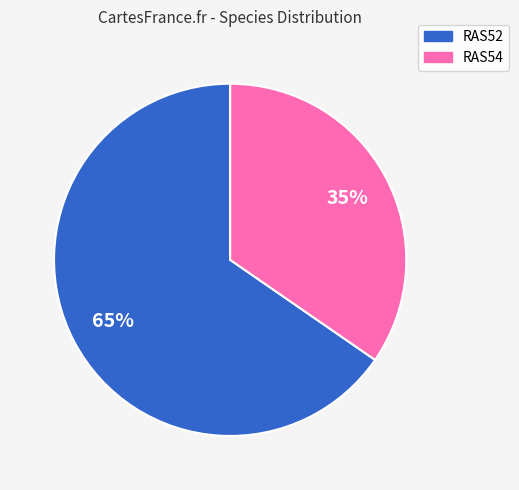

Approximately how many times larger is the value at RAS54 compared to RAS52?

0.5